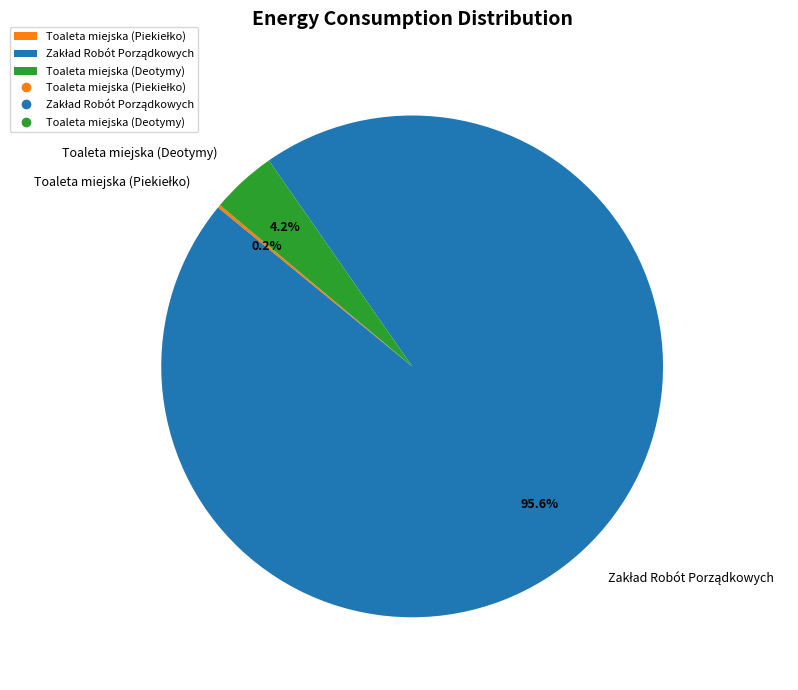

Is there a majority slice in this chart?

Yes